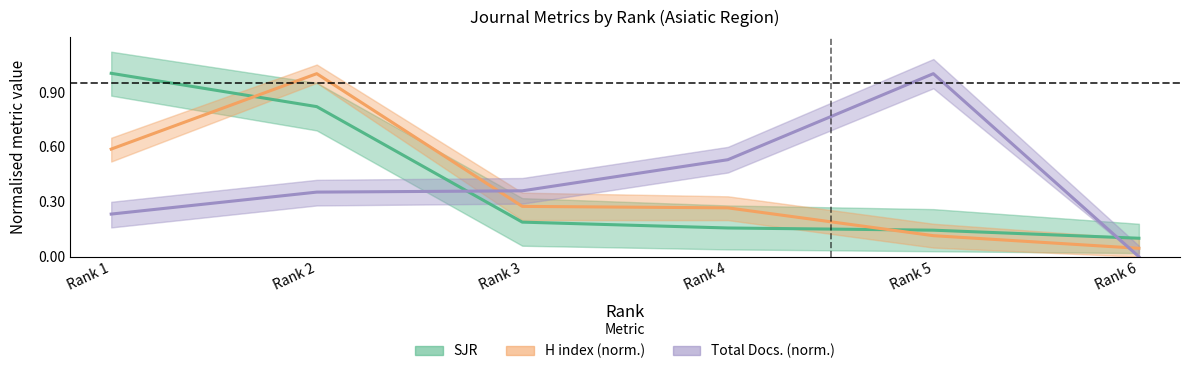

Count the number of categories in the chart.

6